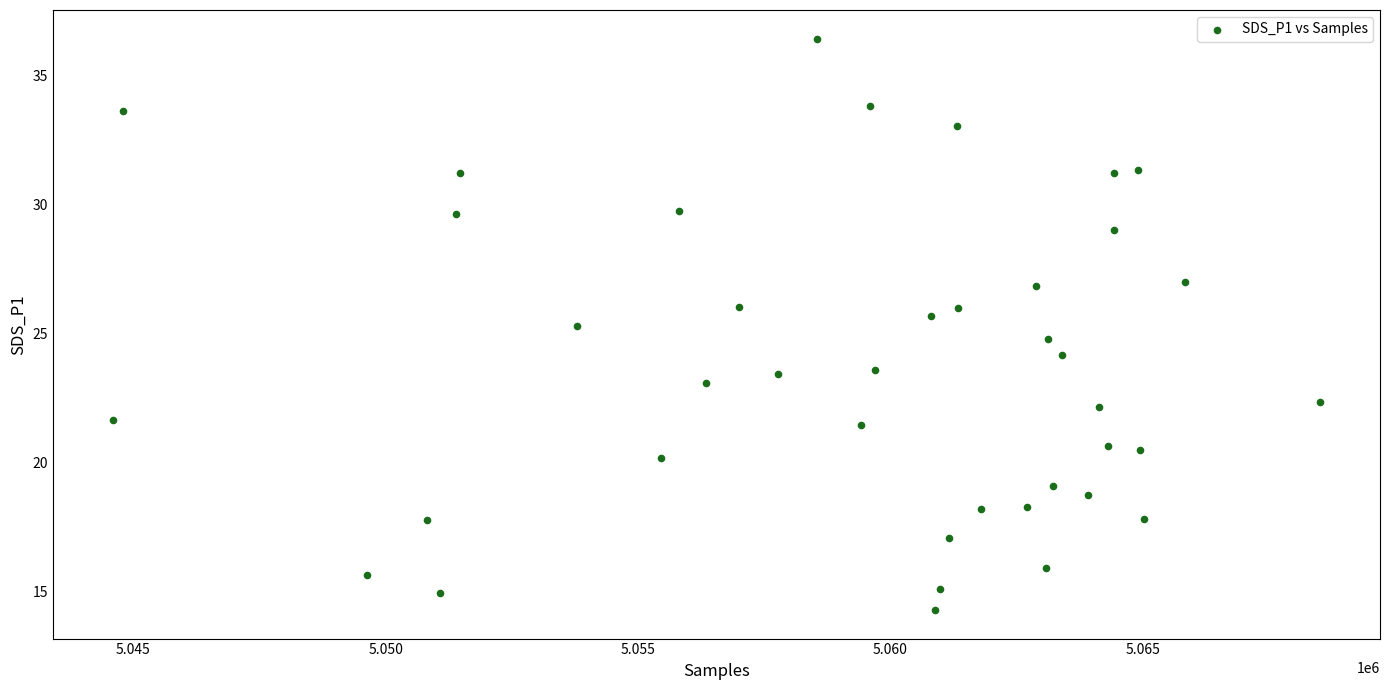

What is the range of X values (max minus min)?

23896.0